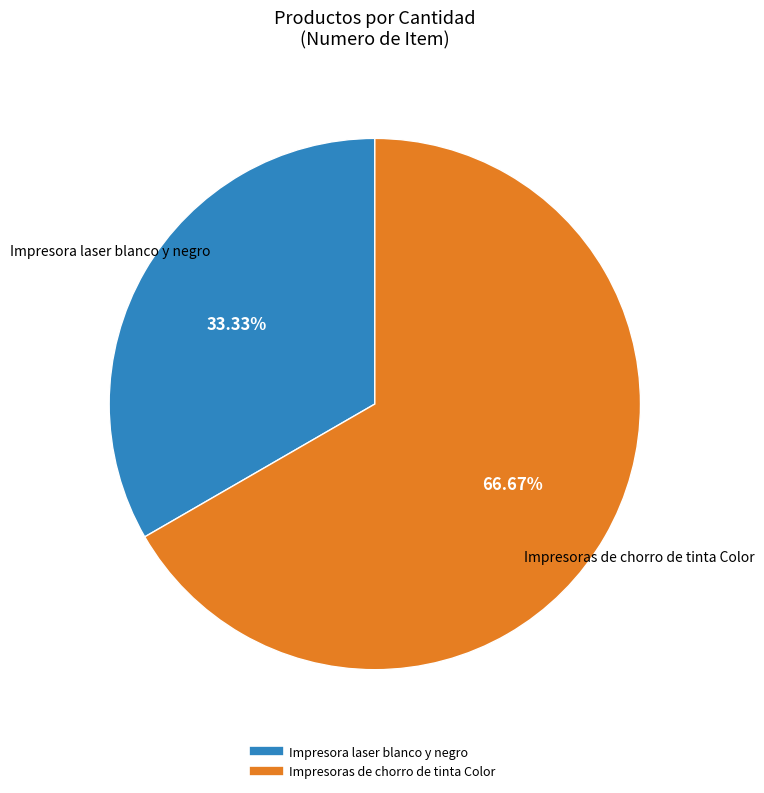

What percentage is the Impresora laser blanco y negro slice, to the nearest percent?

33%